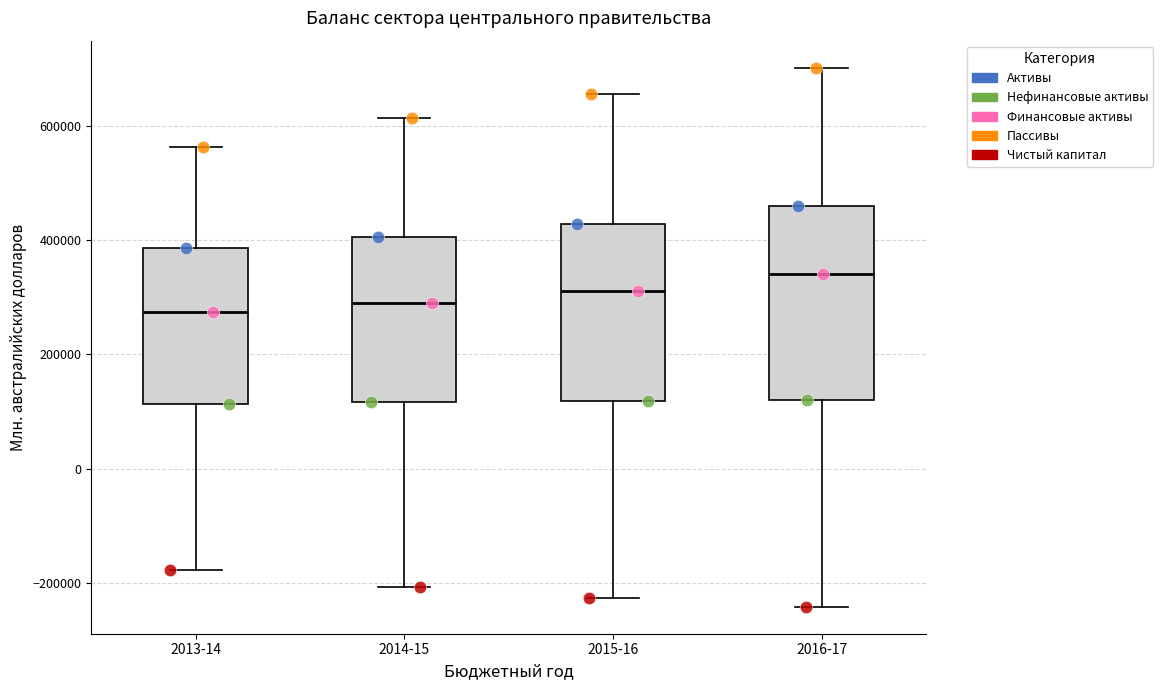

Reading left to right, read every box against the y-axis: the position of its median line, the range the box covers, and the ends of its whiskers. The values are not printed on the chart, so give them approximately, as read against the axis.

2013-14: median 280000, box 120000 to 380000, whiskers -180000 to 560000
2014-15: median 280000, box 120000 to 400000, whiskers -200000 to 620000
2015-16: median 320000, box 120000 to 420000, whiskers -220000 to 660000
2016-17: median 340000, box 120000 to 460000, whiskers -240000 to 700000